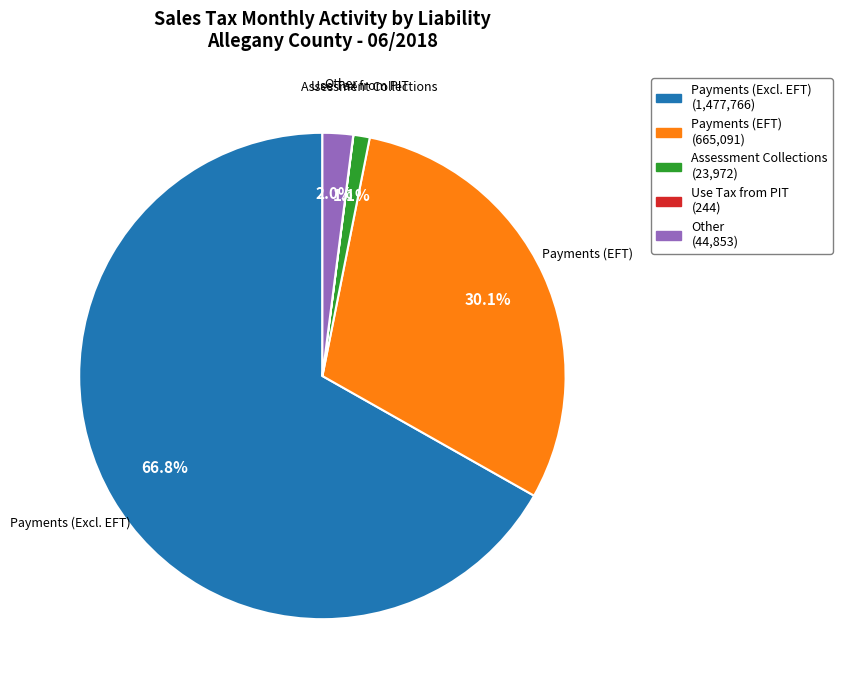

Does any single category account for the majority?

Yes